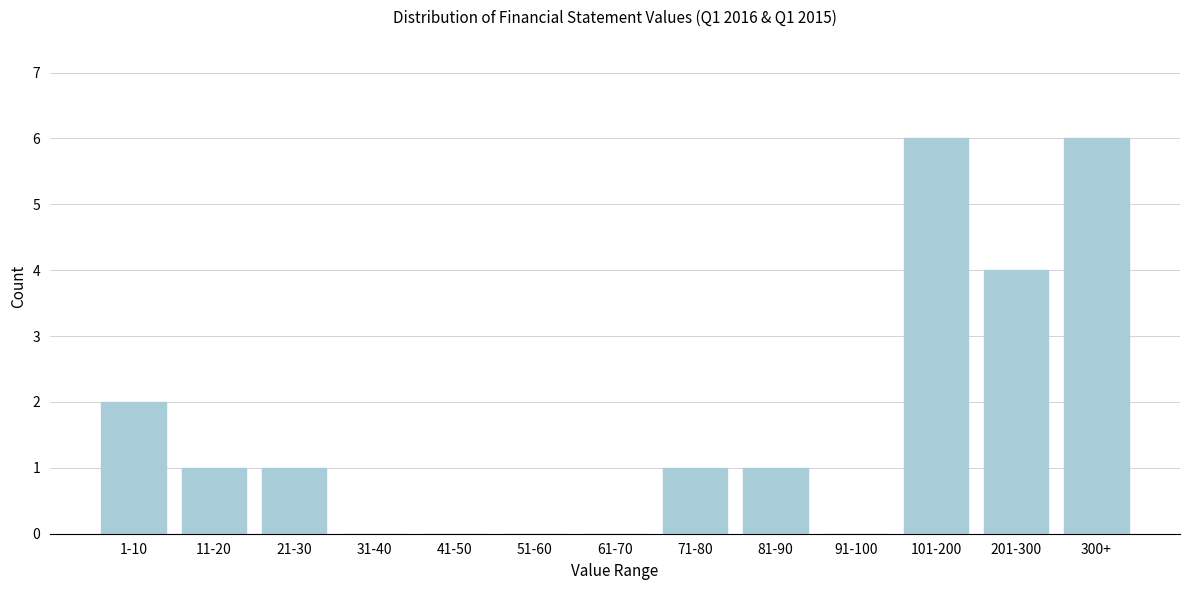

Reading left to right, extract all data points from this chart.

1-10=2	11-20=1	21-30=1	31-40=0	41-50=0	51-60=0	61-70=0	71-80=1	81-90=1	91-100=0	101-200=6	201-300=4	300+=6